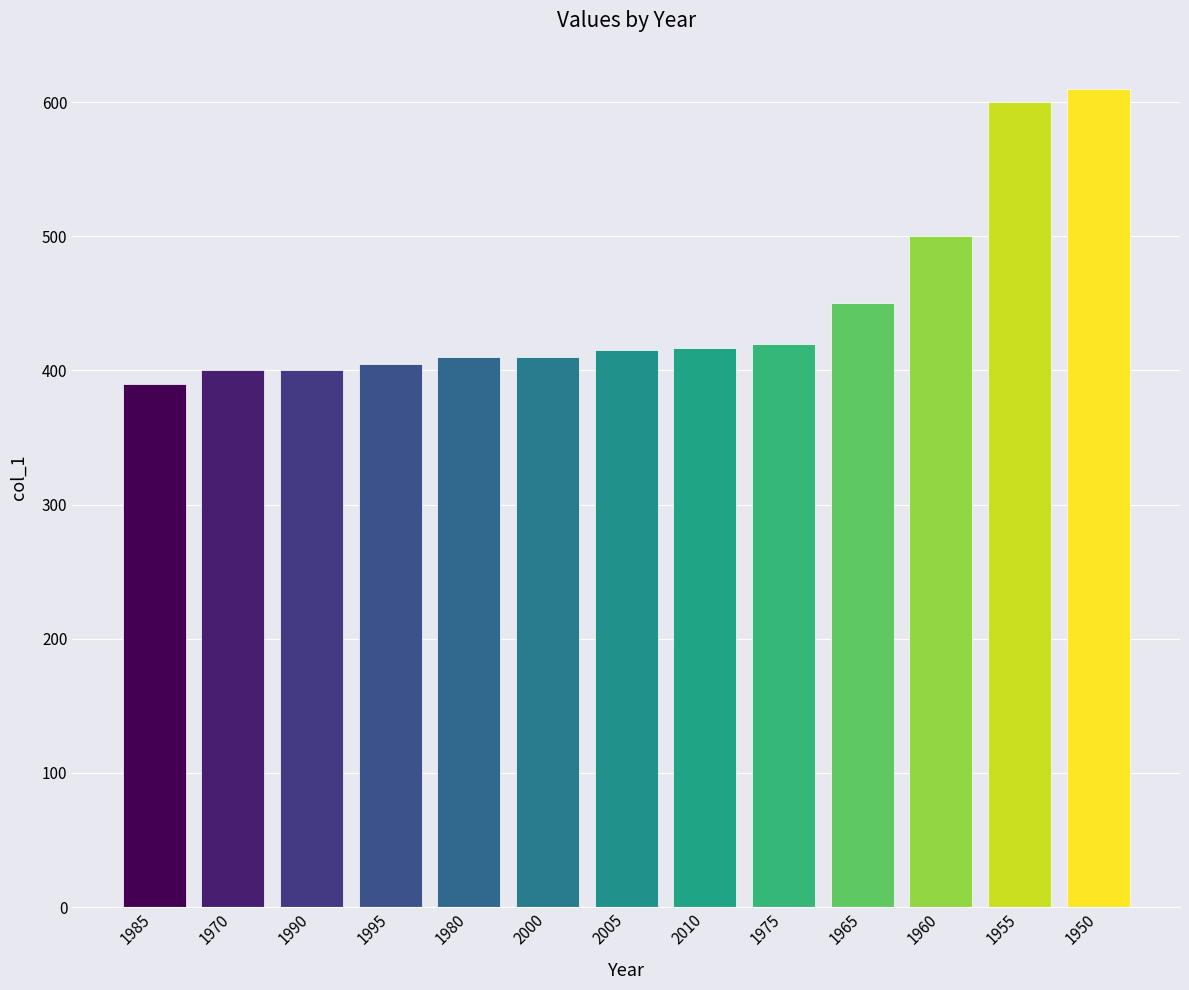

What is the minimum value shown in the chart?

390